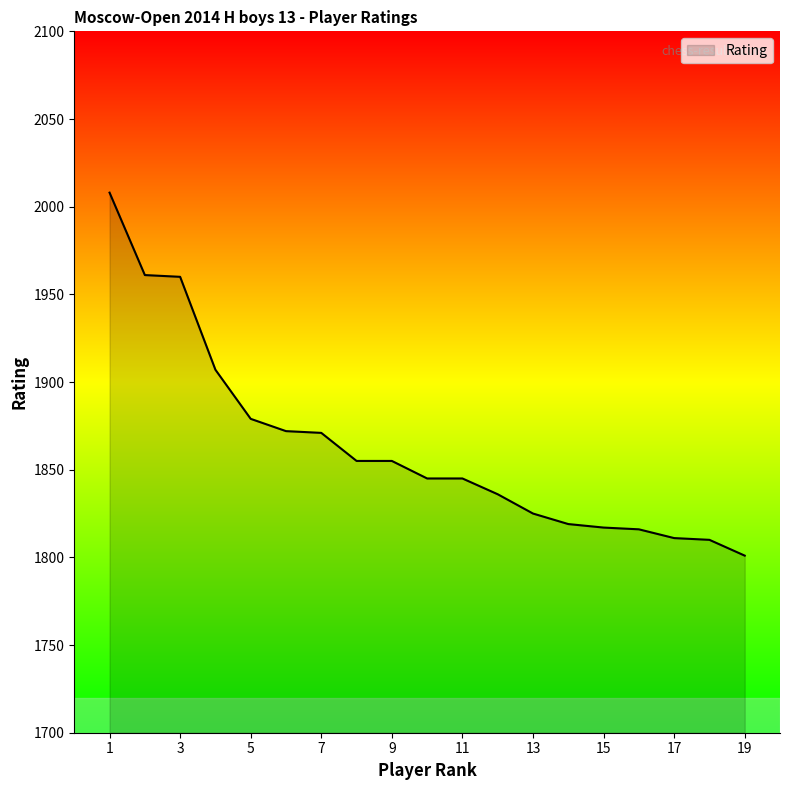

What is the difference between the maximum and minimum values?

207